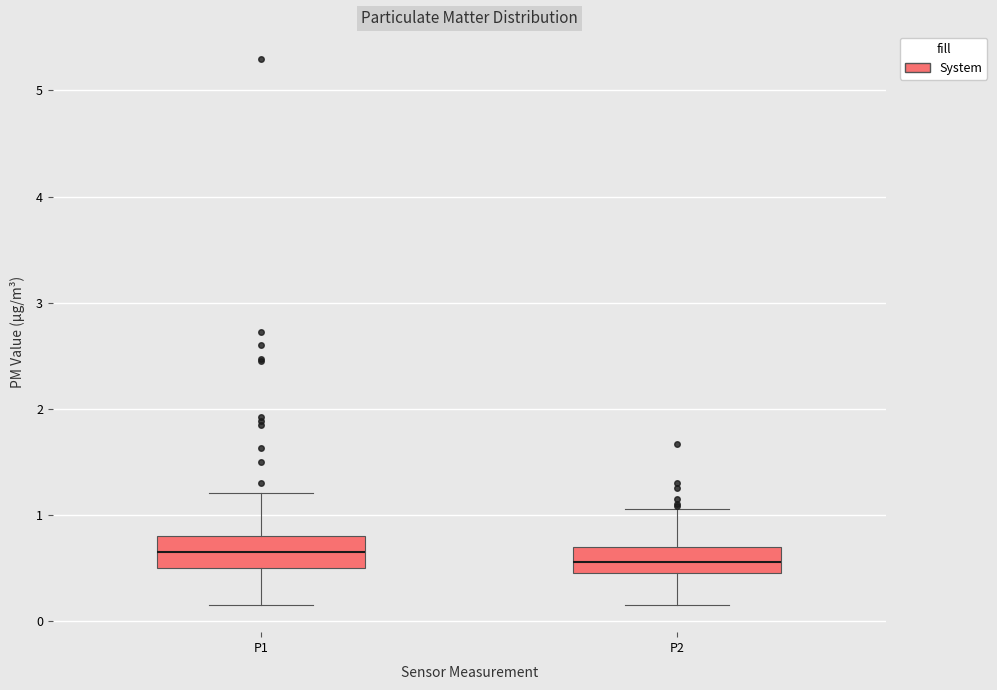

Reading left to right, transcribe this box plot: for each box, give where its median line is, the range the box spans, and where its two whiskers end, as read against the y-axis. The values are not printed on the chart, so give them approximately, as read against the axis.

P1: median 0.7, box 0.5 to 0.8, whiskers 0.2 to 1.2
P2: median 0.6, box 0.5 to 0.7, whiskers 0.2 to 1.1